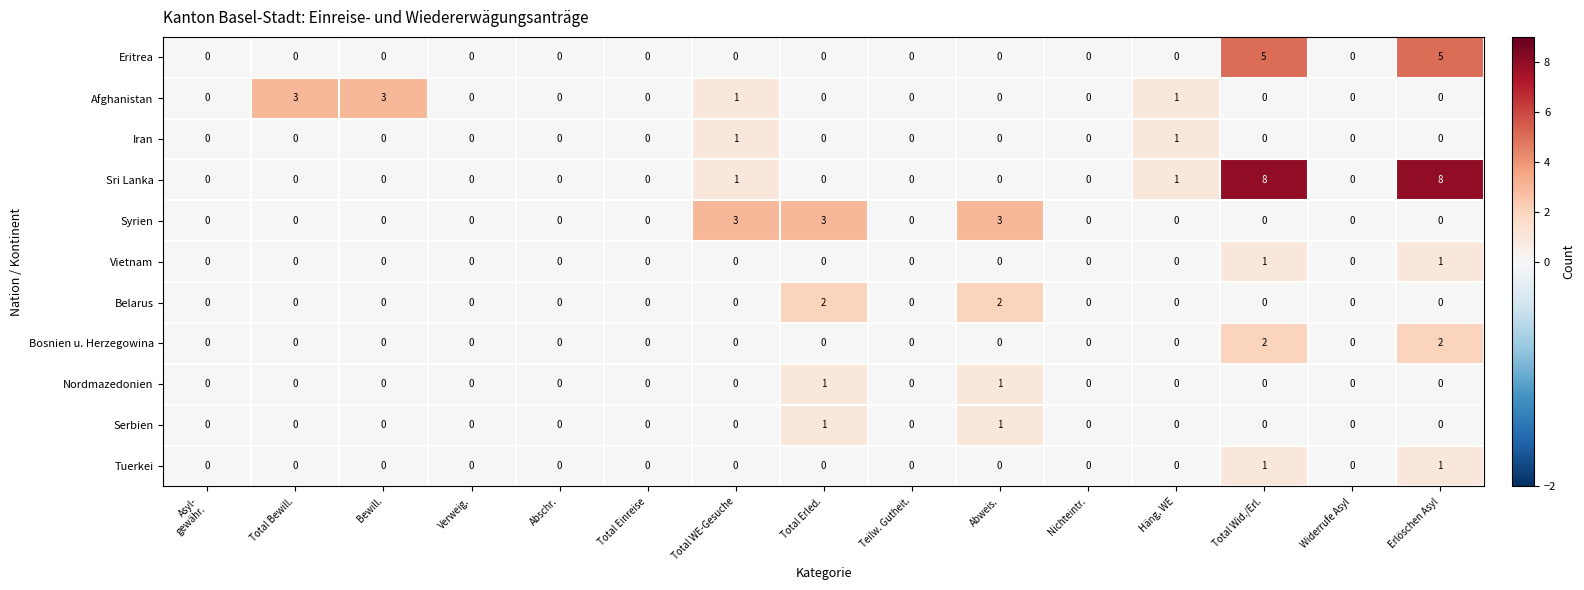

Is the value of Eritrea at Total Erled. greater than the value of Serbien at Abweis.?

No